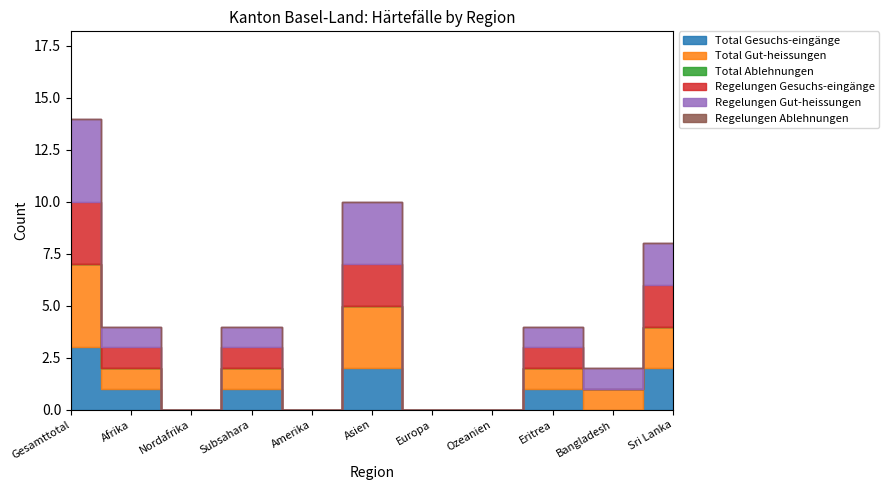

True or false: Total Ablehnungen has more than 0 points higher than both neighbors.

False